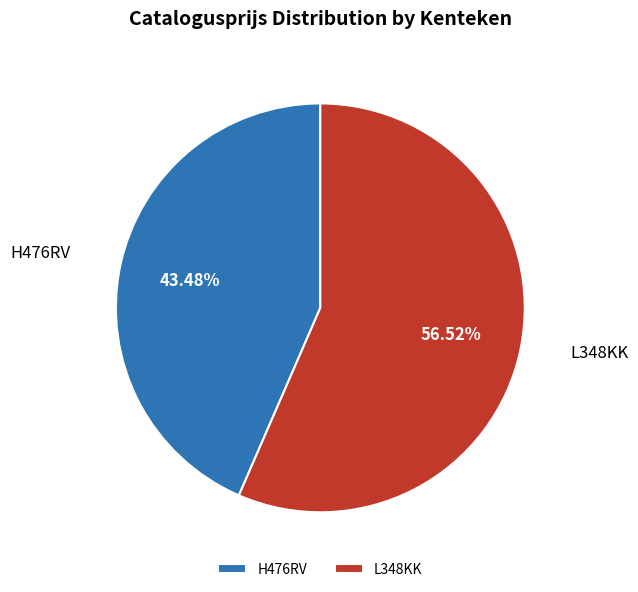

To the nearest percent, what is the difference between the H476RV and L348KK slice percentages?

13%